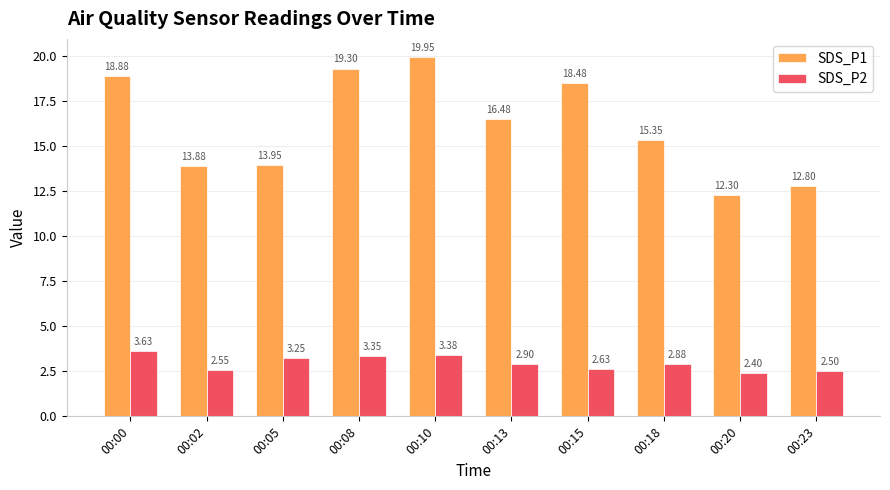

At which category is the sum across all series the highest?

00:10